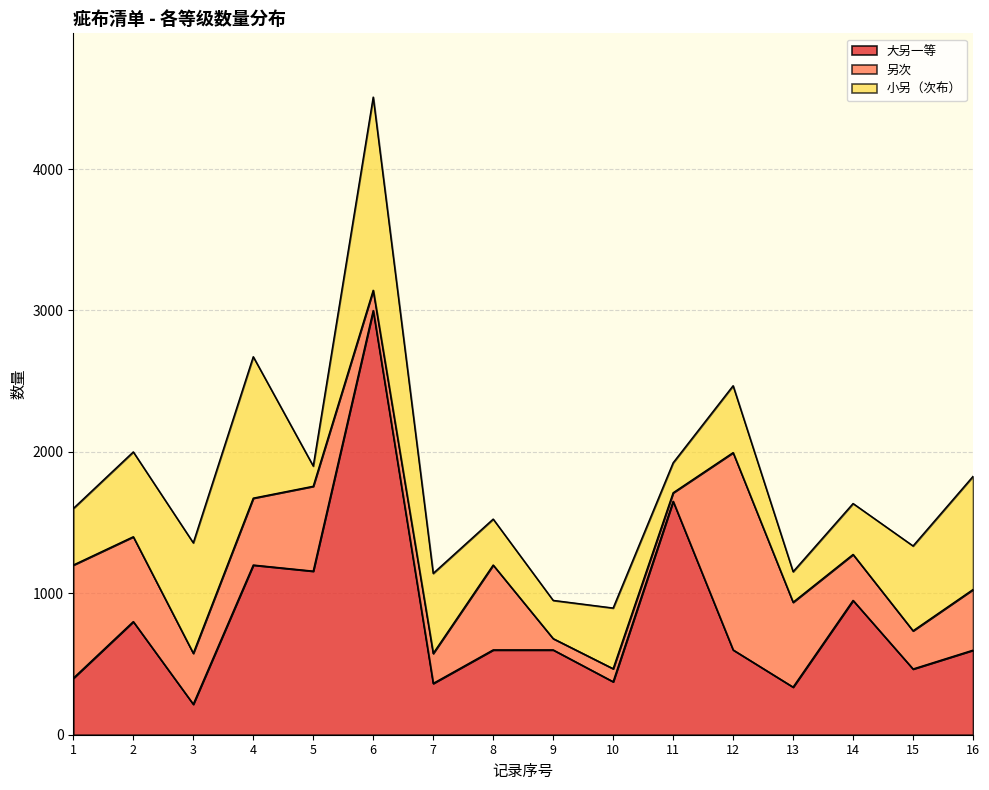

What is the sum of the 大另一等 values at 6 and 14?

3950